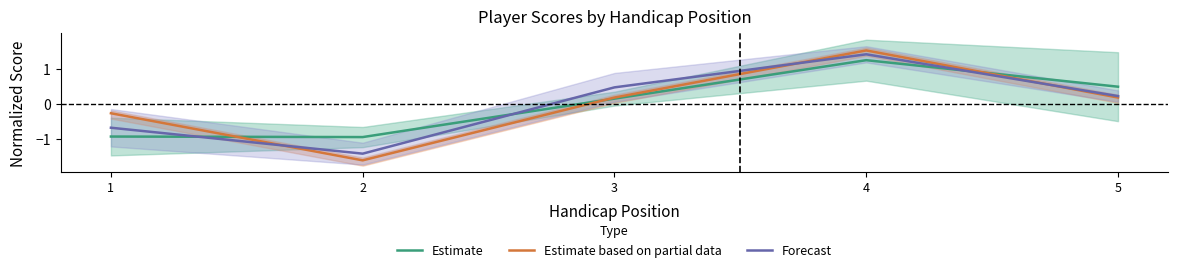

How many data points in Estimate are less than 0?

2